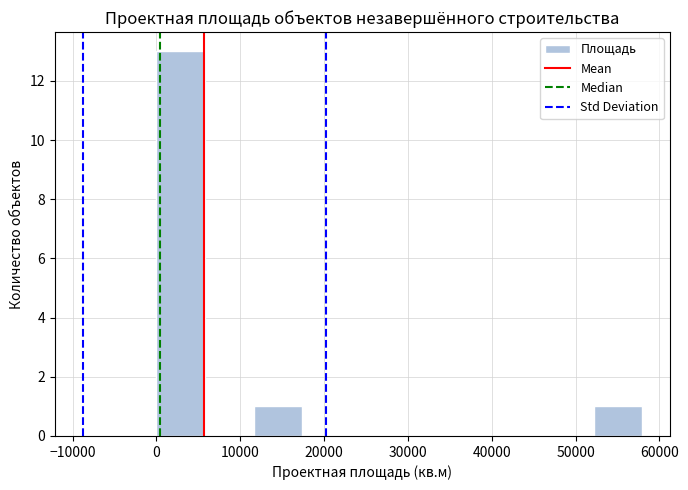

Reading left to right, transcribe this chart: for each bar, give the range it covers on the x-axis and its height. Neither the bar edges nor the heights are printed on the chart, so give them approximately, as read against the axes.

0 to 6000: 13
6000 to 12000: 0
12000 to 17000: 1
17000 to 23000: 0
23000 to 29000: 0
29000 to 35000: 0
35000 to 41000: 0
41000 to 46000: 0
46000 to 52000: 0
52000 to 58000: 1